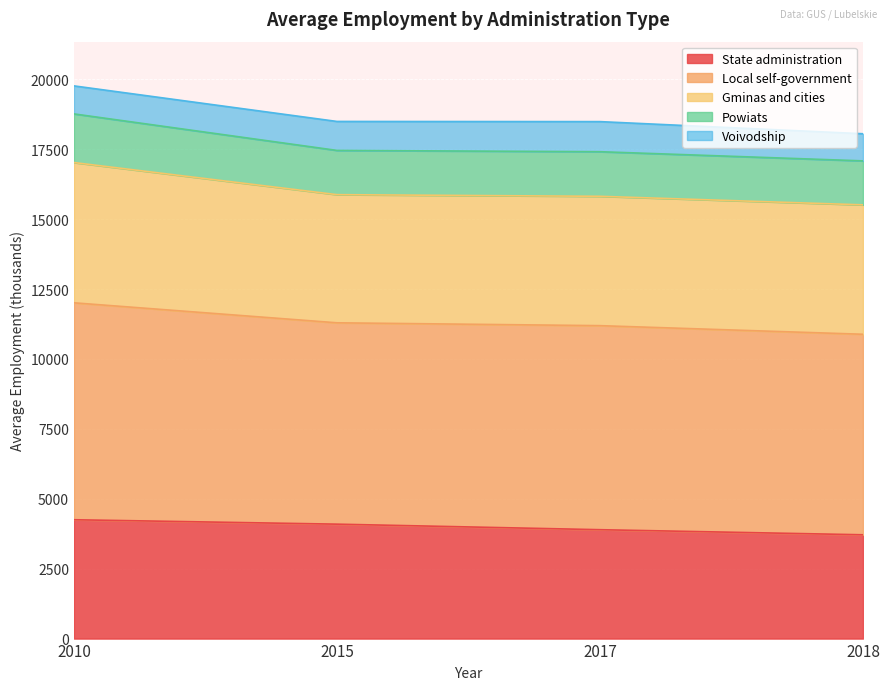

The Powiats series shows 3993 at 2010. True or false?

False